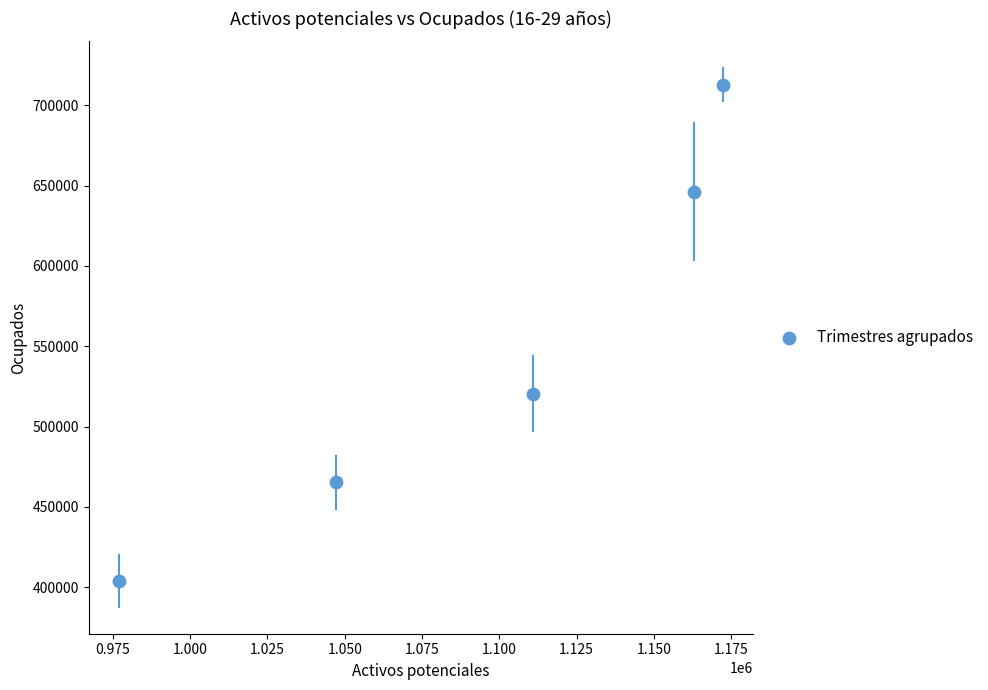

What Y value in the scatter plot is closest to 558396?

520484.3